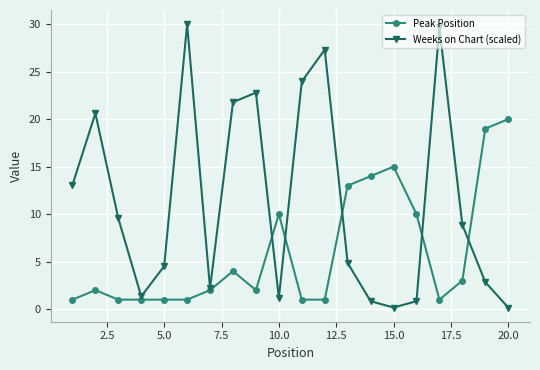

How many interior local peaks does the Weeks on Chart (scaled) series have?

5